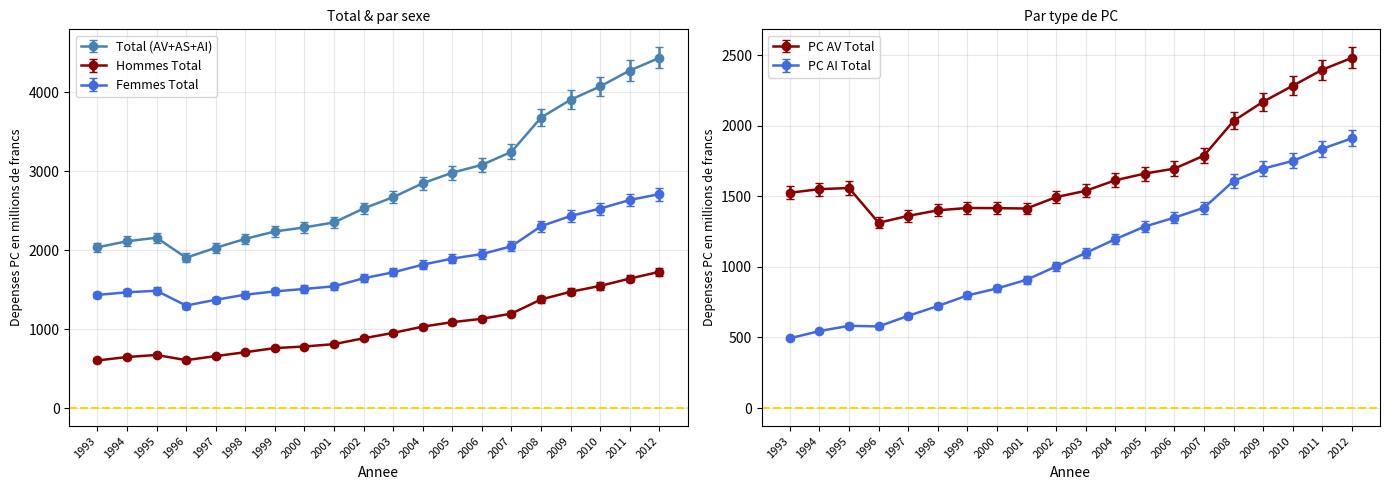

At how many categories does at least one series exceed 3782?

4